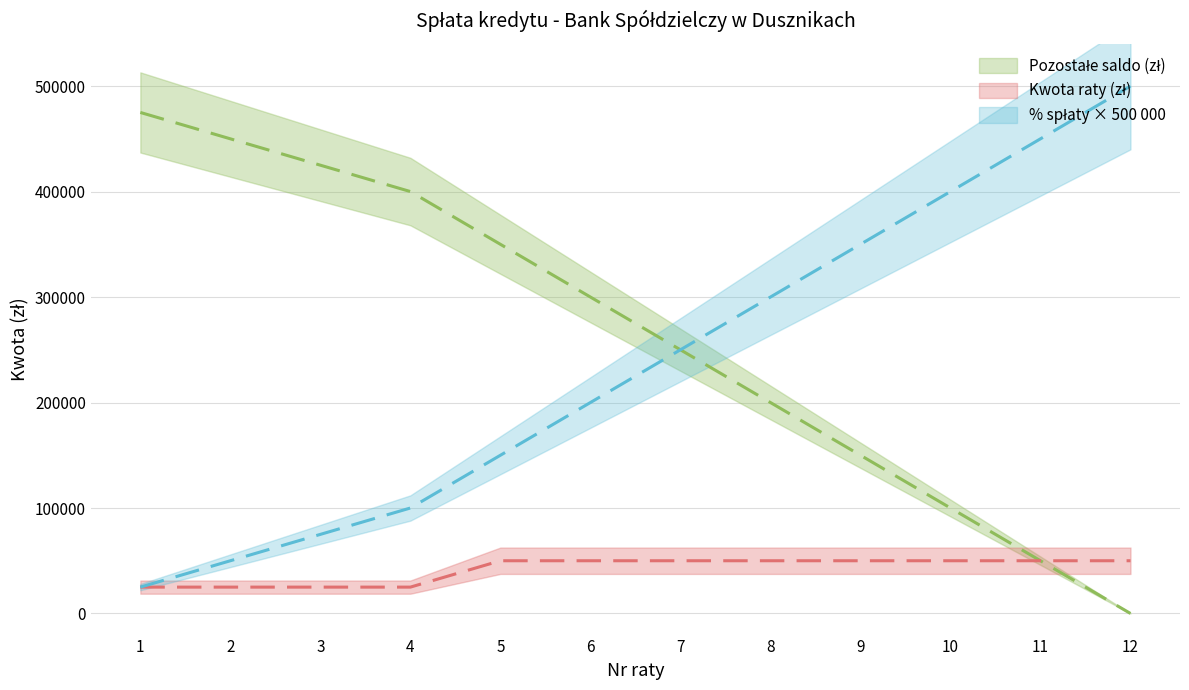

At which label does Kwota raty (zł) reach its minimum?

1